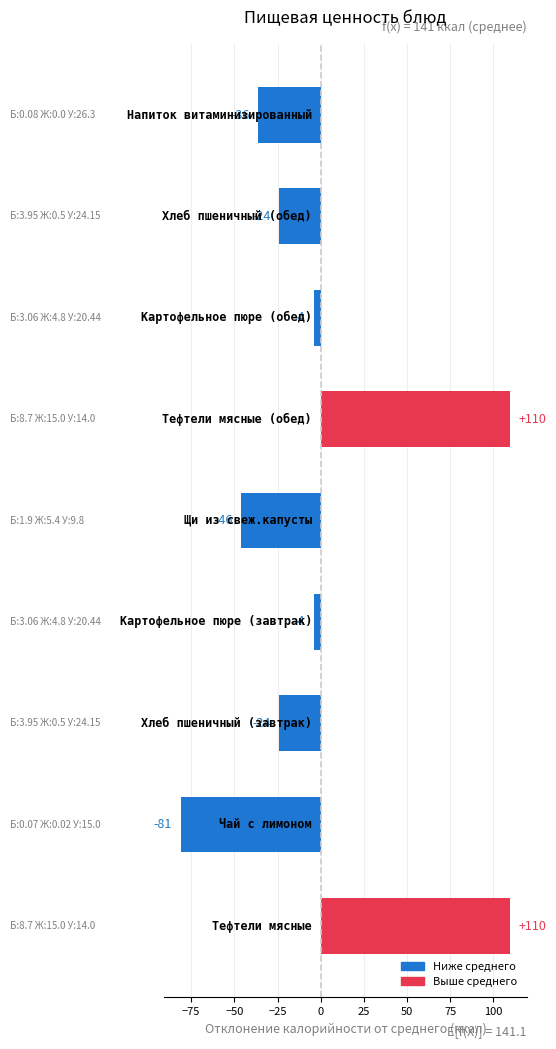

What is the smallest value displayed?

-81.1